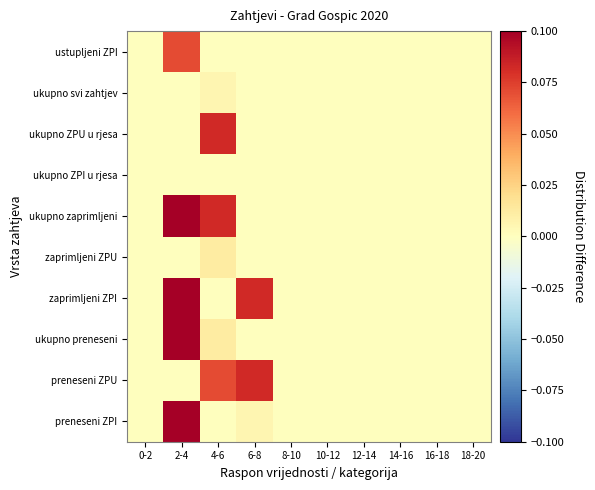

What is the total value across all series at 6-8?

0.2